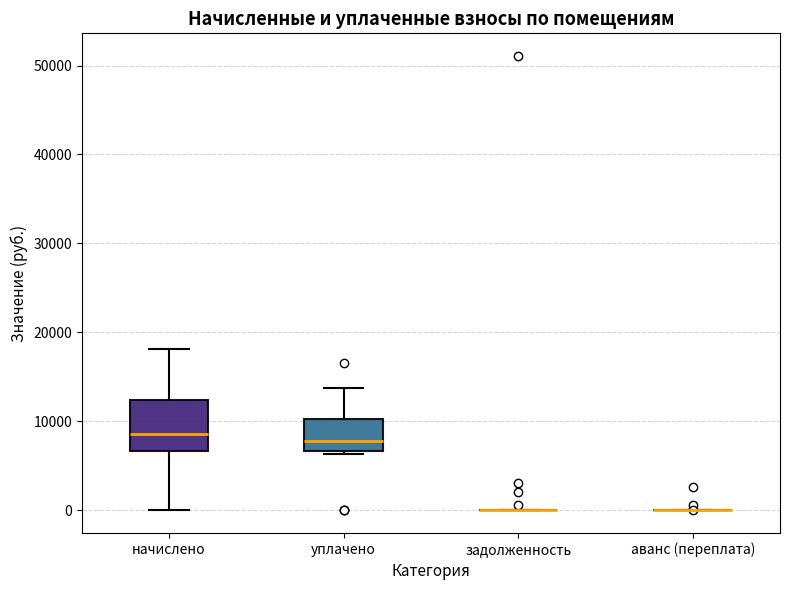

Where is the upper edge of the box for начислено on the y-axis? The values are not printed on the chart, so give them approximately, as read against the axis.

12000